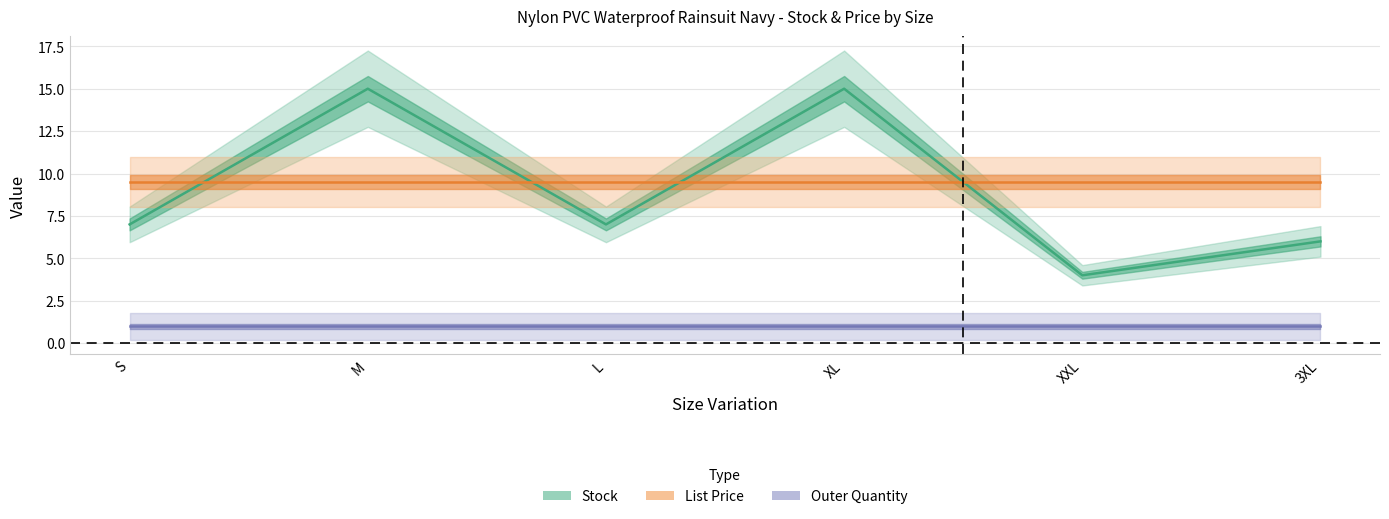

What are all the series names shown in the legend?

Stock, List Price, Outer Quantity